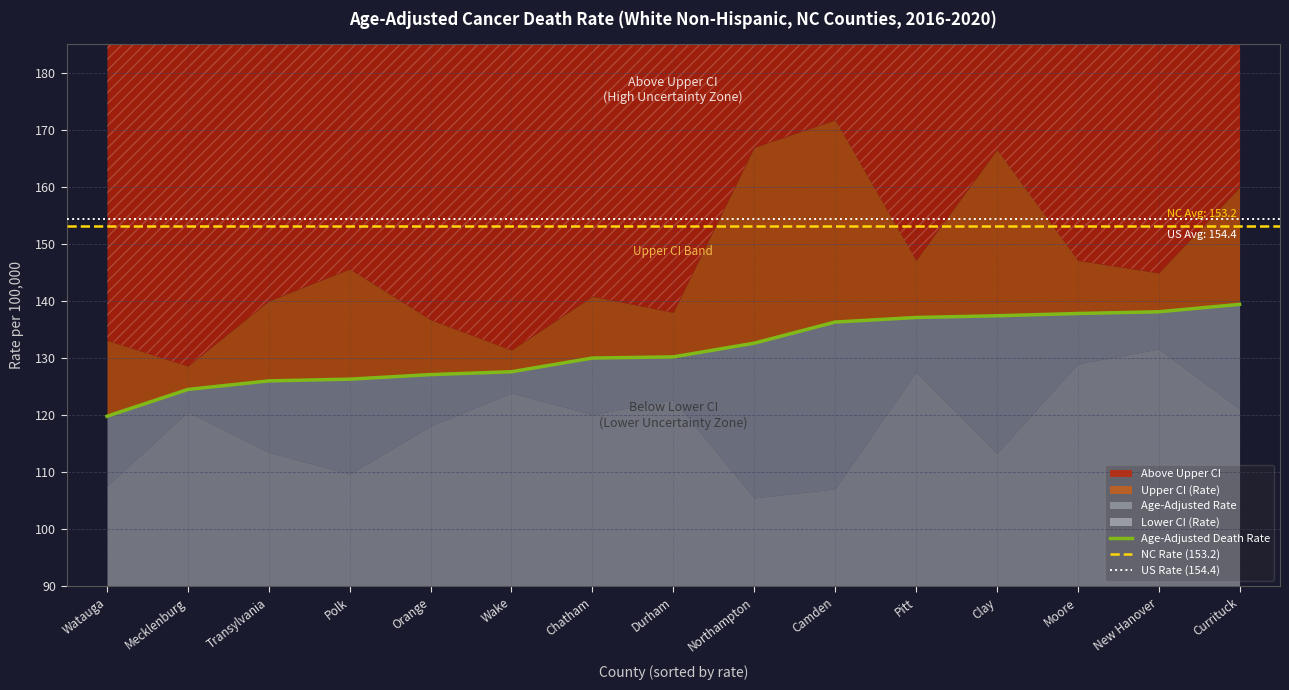

At which category does Lower CI (Rate) reach its first local valley?

Polk